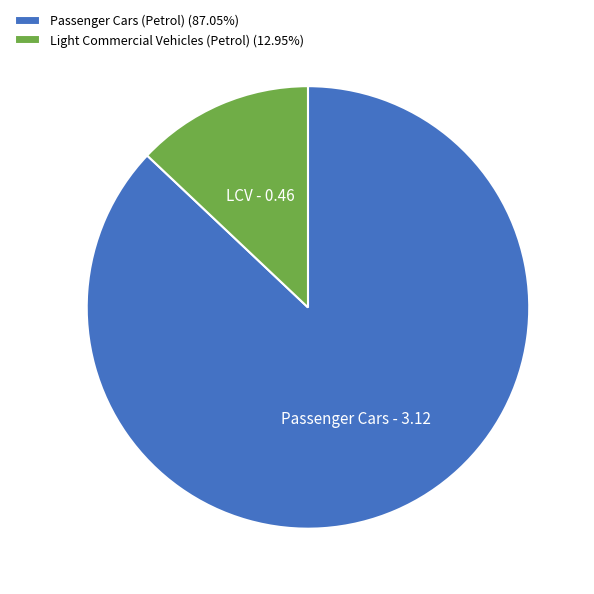

Is there a majority slice in this chart?

Yes